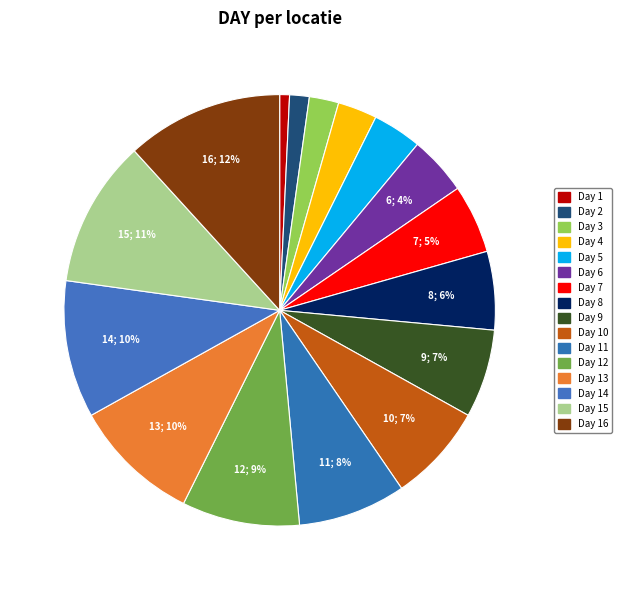

How many segments does this pie chart have?

16